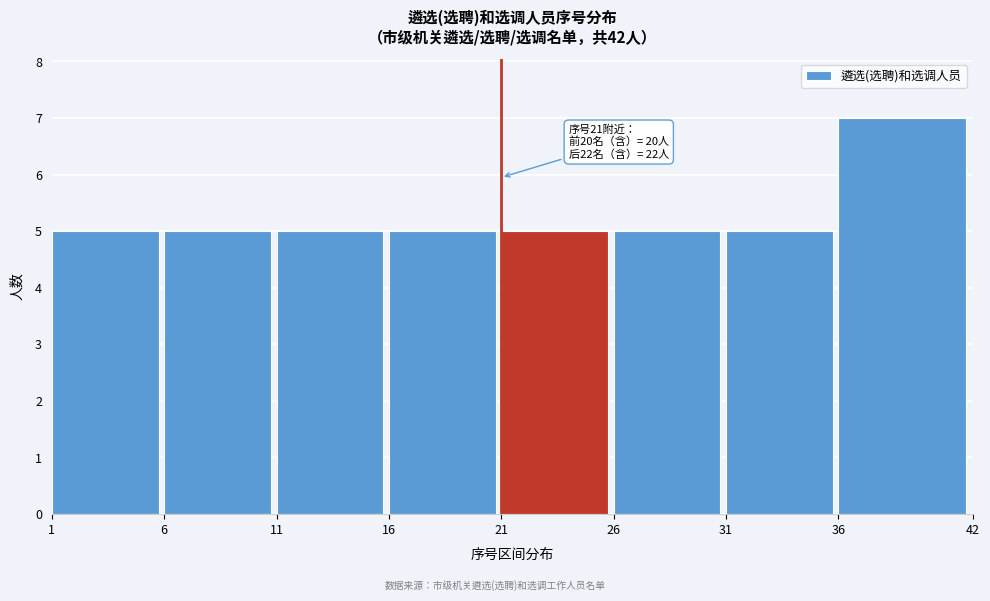

Which range on the x-axis has the tallest bar?

36 to 42